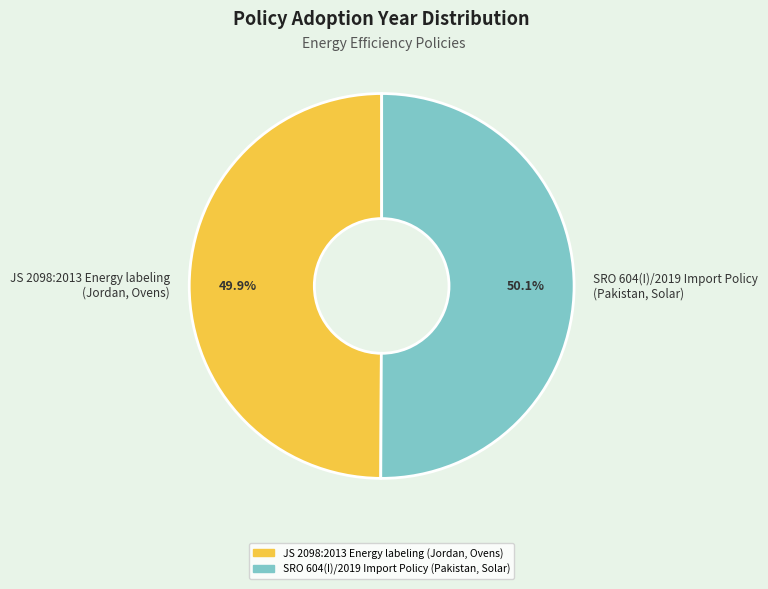

How many slices are in this pie chart?

2